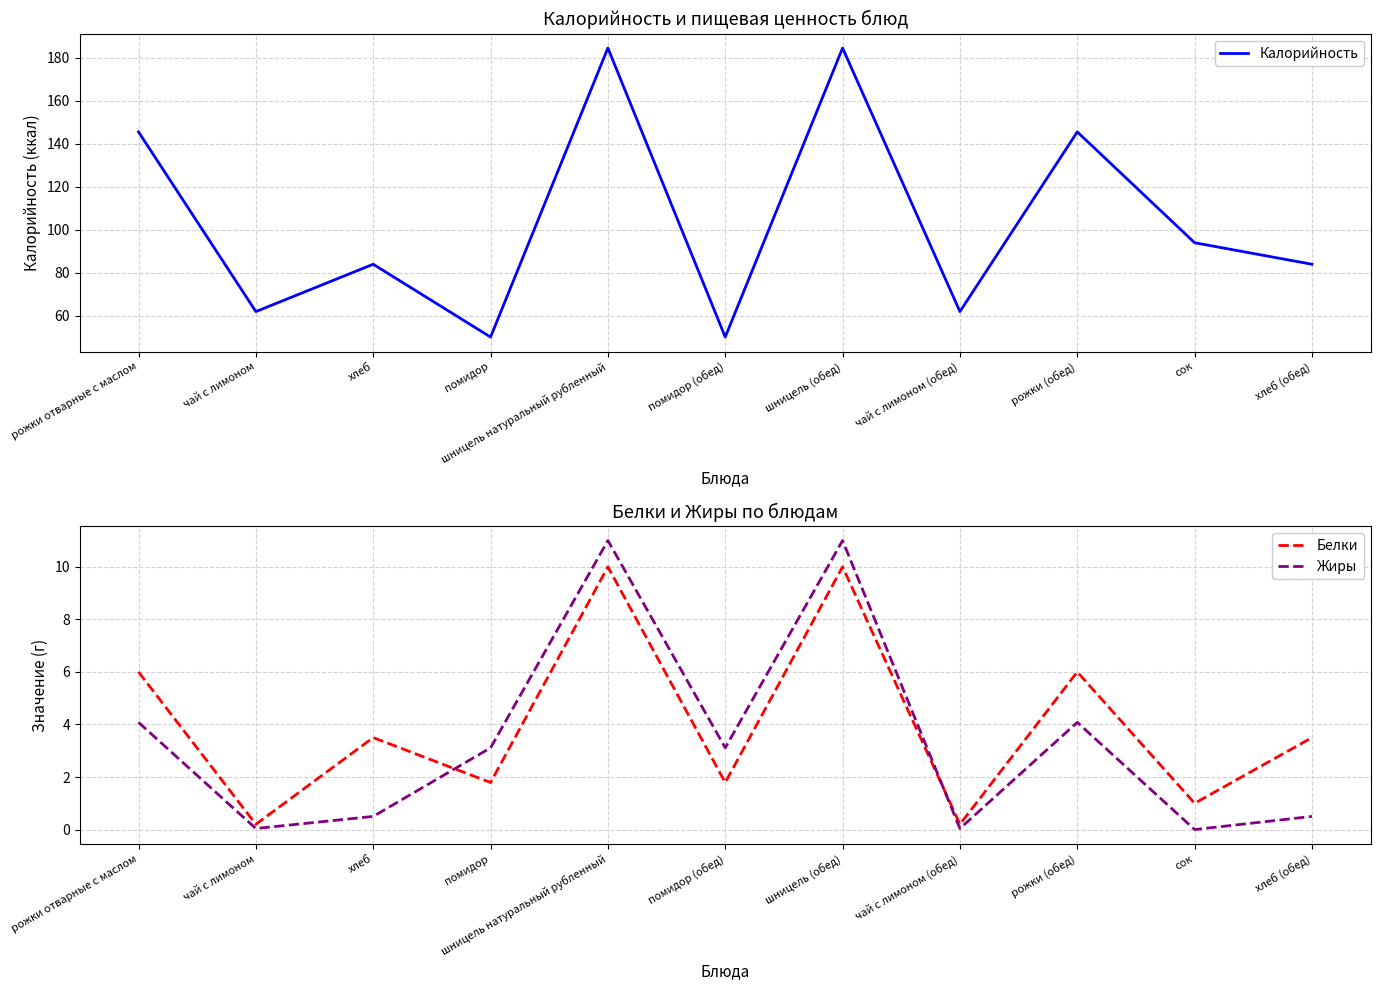

Which series has the largest total across all categories?

Калорийность